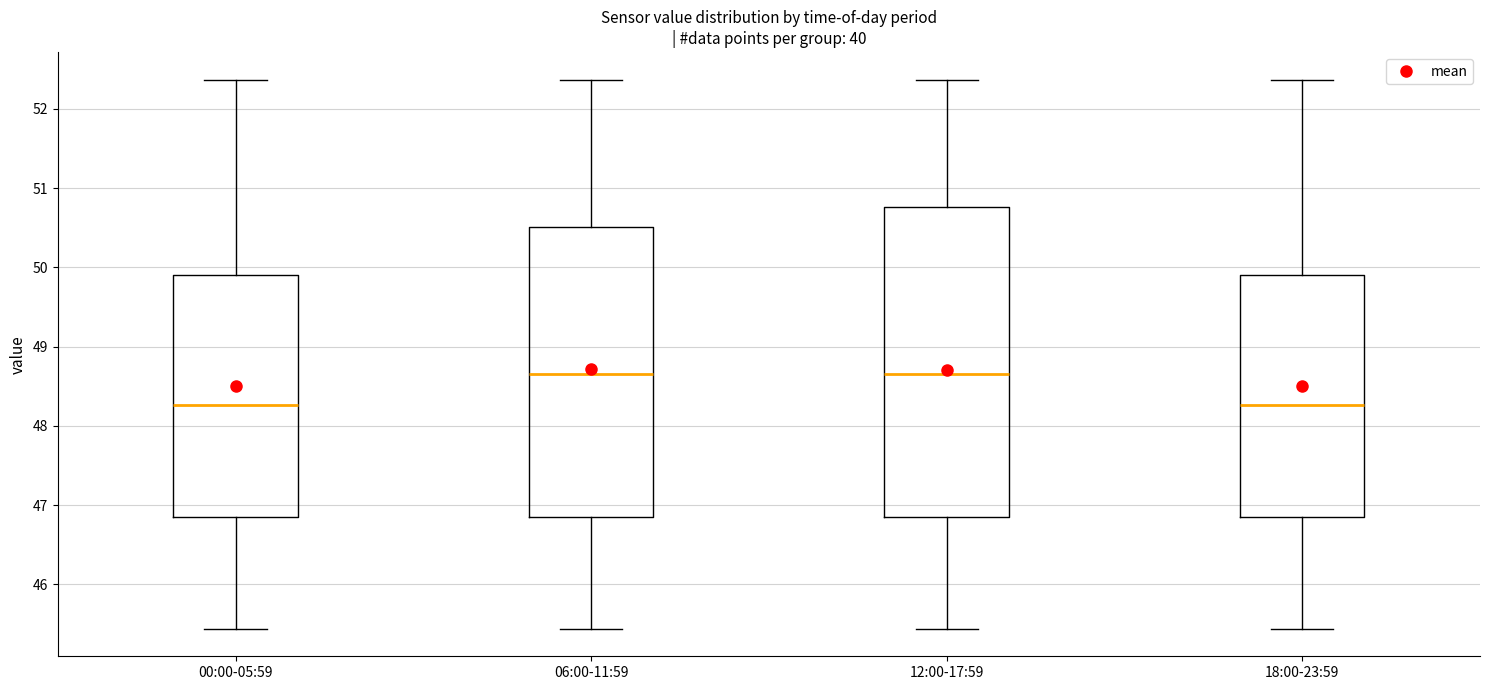

Reading left to right, read every box against the y-axis: the position of its median line, the range the box covers, and the ends of its whiskers. The values are not printed on the chart, so give them approximately, as read against the axis.

00:00-05:59: median 48.3, box 46.9 to 49.9, whiskers 45.4 to 52.4
06:00-11:59: median 48.7, box 46.9 to 50.5, whiskers 45.4 to 52.4
12:00-17:59: median 48.7, box 46.9 to 50.8, whiskers 45.4 to 52.4
18:00-23:59: median 48.3, box 46.9 to 49.9, whiskers 45.4 to 52.4